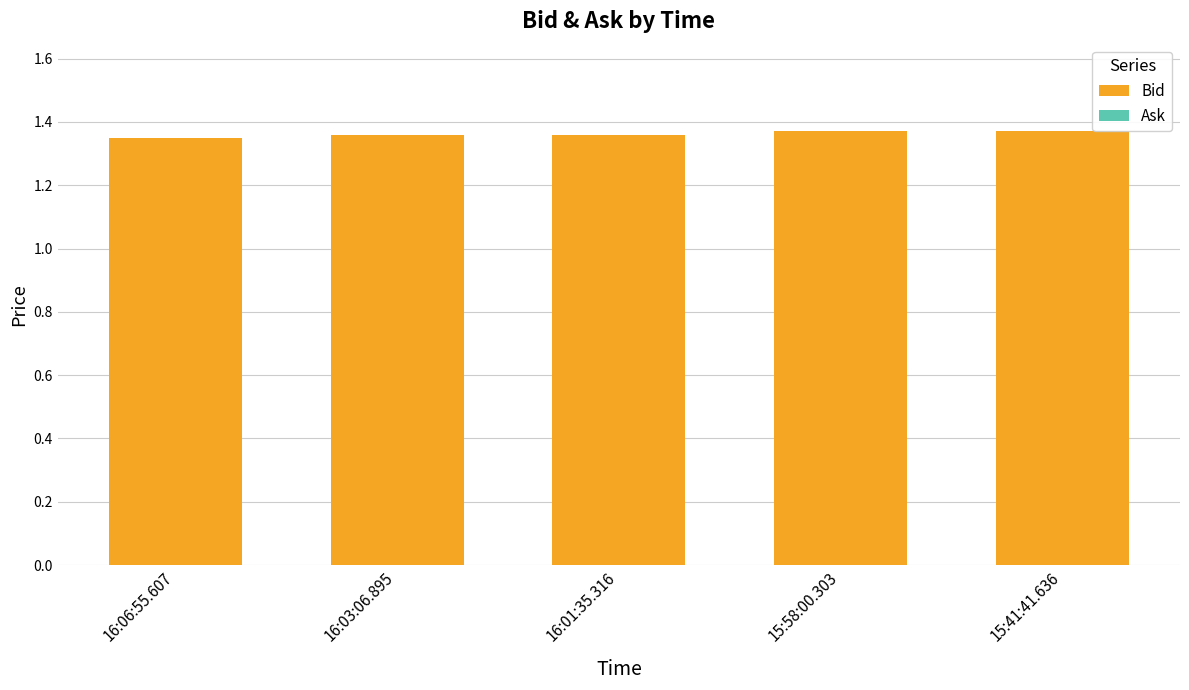

What is the label of the 1st bar from the left?

16:06:55.607